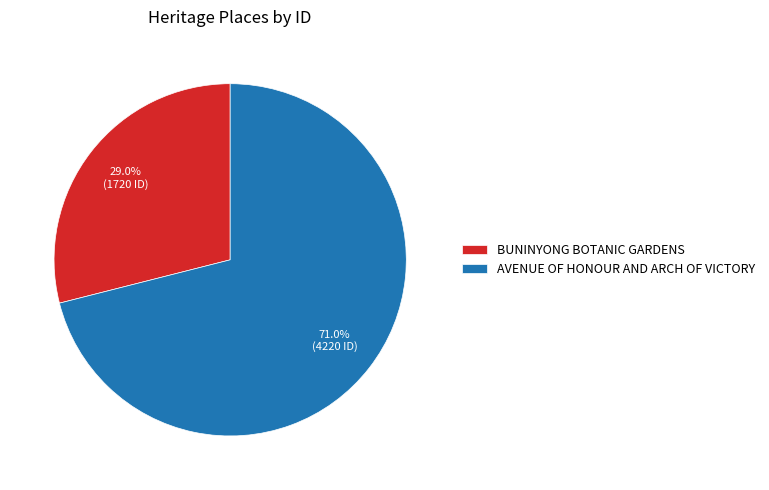

Which has a higher value, BUNINYONG BOTANIC GARDENS or AVENUE OF HONOUR AND ARCH OF VICTORY?

AVENUE OF HONOUR AND ARCH OF VICTORY